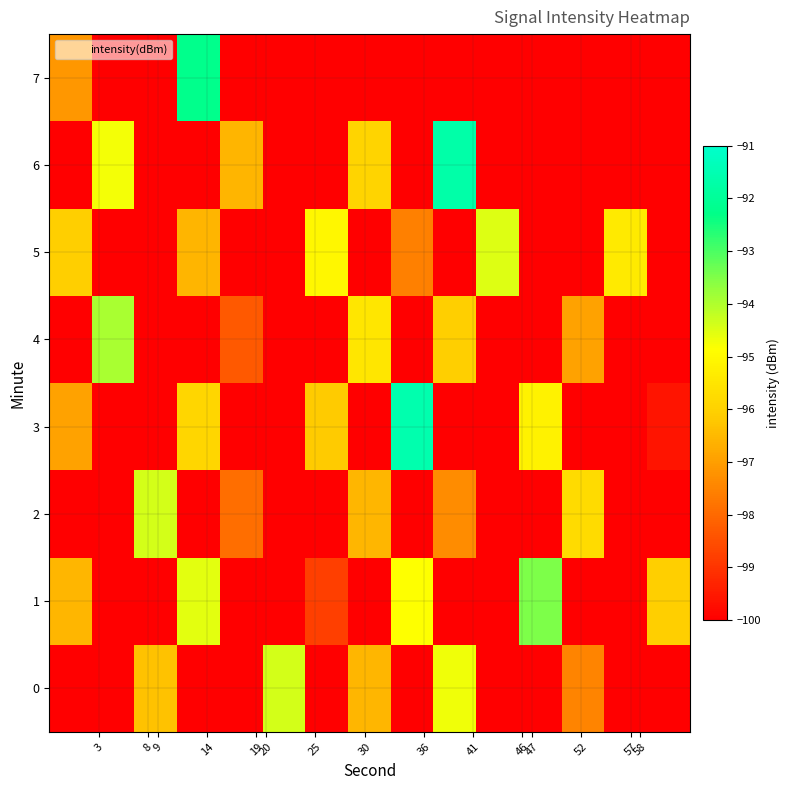

How many values in the row_4 series exceed -95?

1